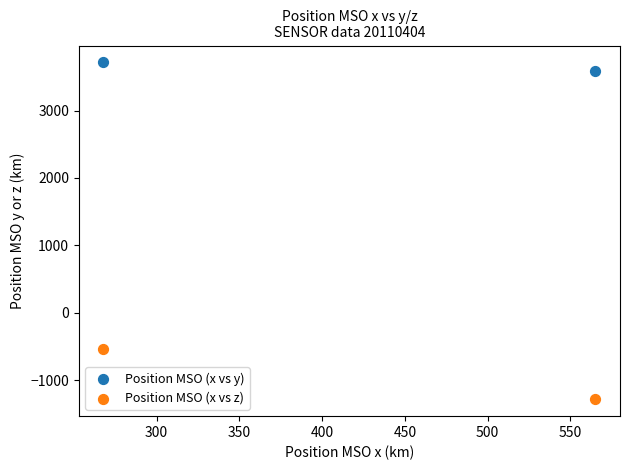

Across all data points, what is the range of Y values (max minus min)?

5001.6